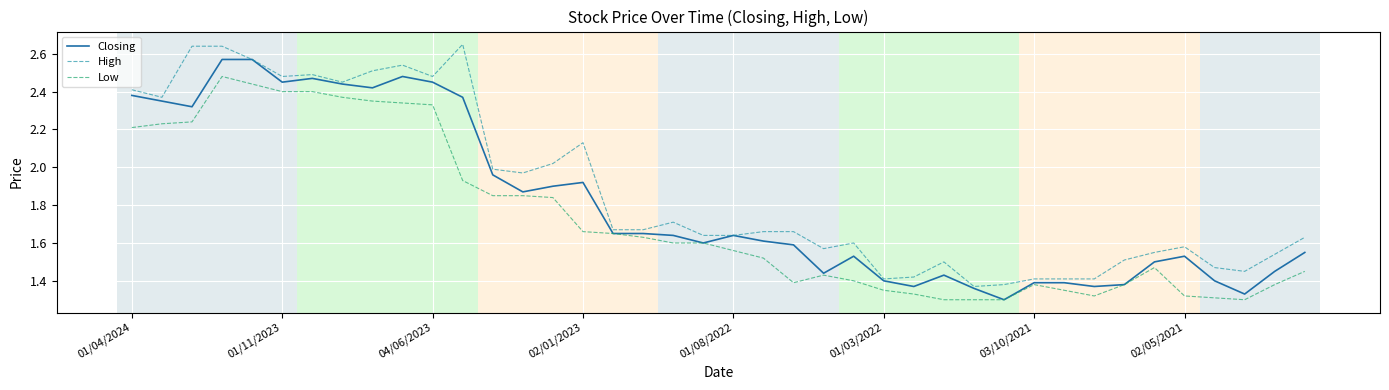

Which series has the largest total across all categories?

High